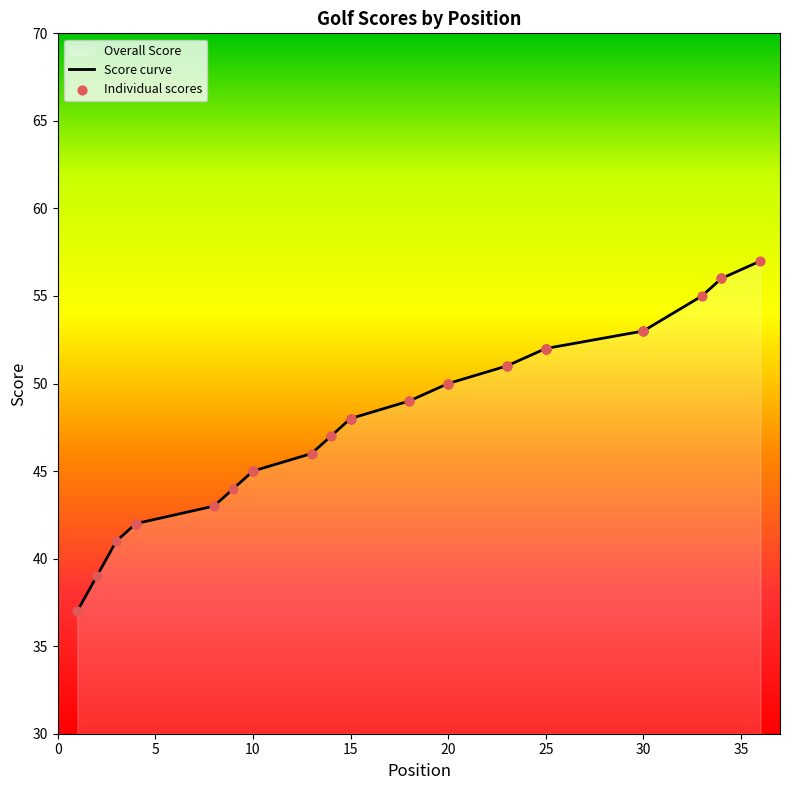

Approximately how many times larger is the value at 4 compared to 1?

1.1